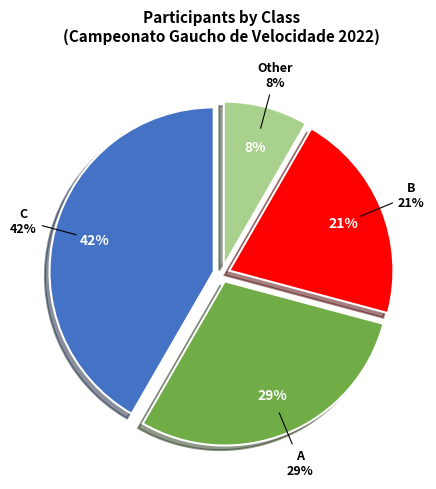

What is the ratio of the value at Other to the value at A?

0.3